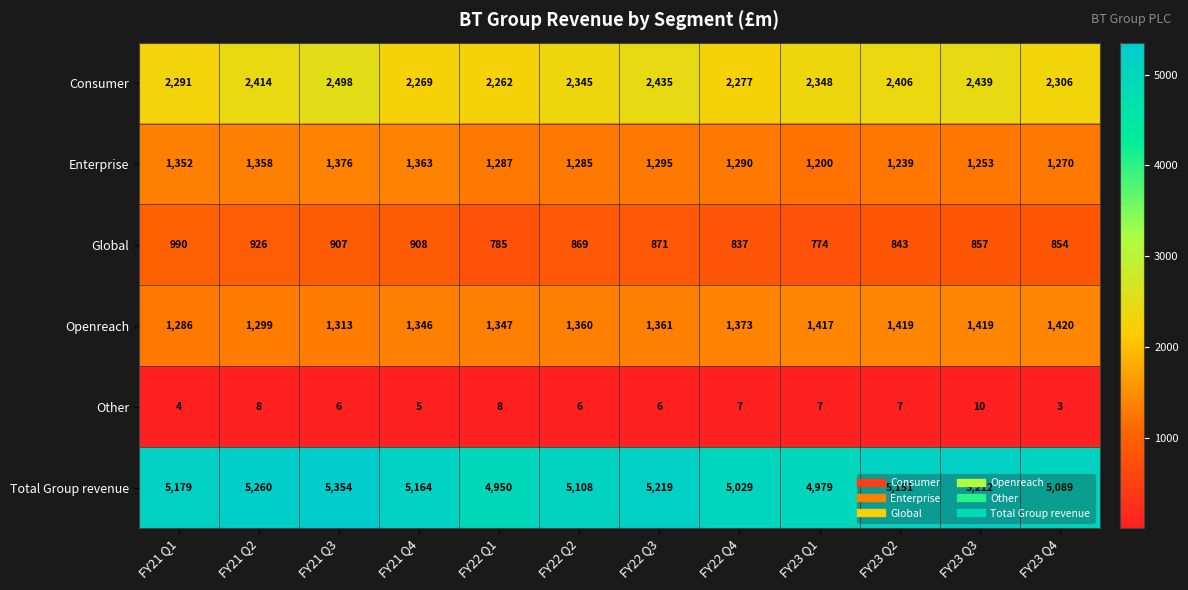

Rank the series at FY22 Q1 from highest to lowest value.

Total Group revenue, Consumer, Openreach, Enterprise, Global, Other